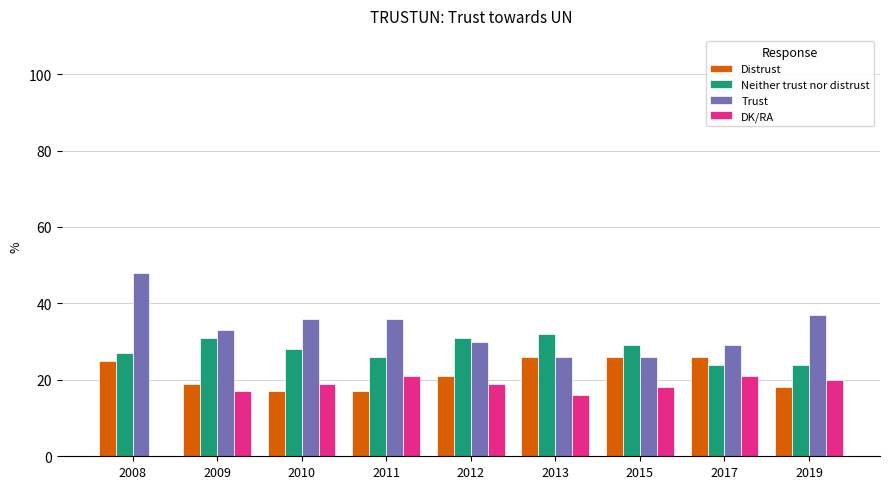

The value of DK/RA at 2010 is 32. True or false?

False